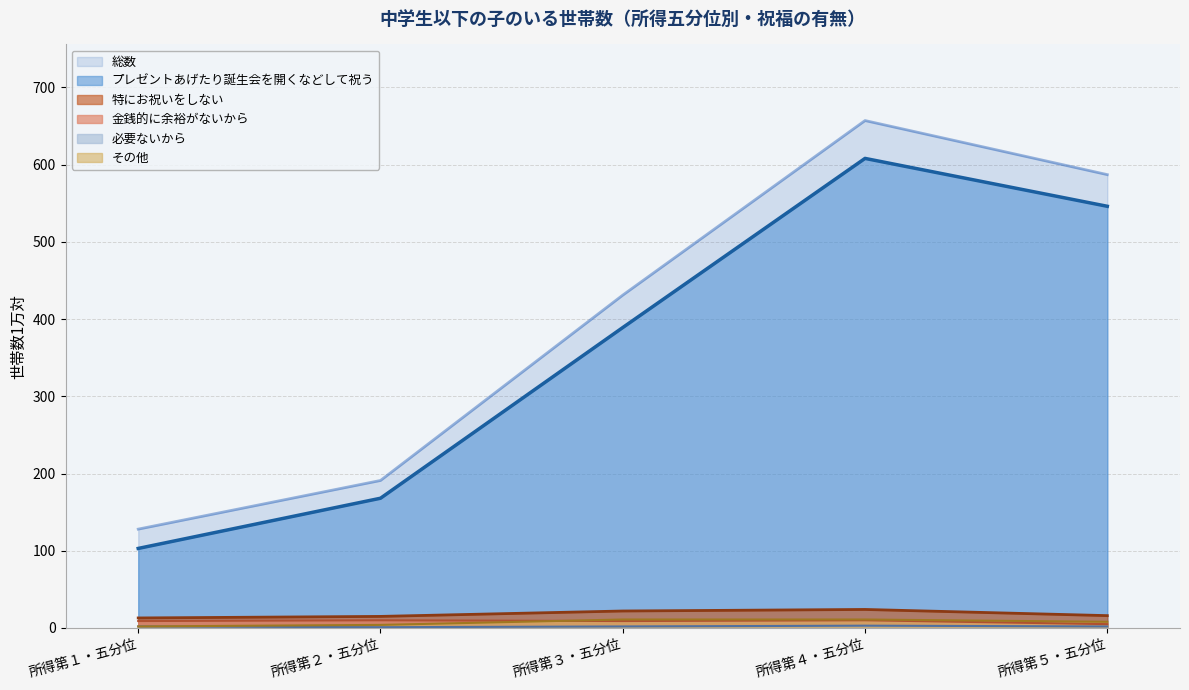

True or false: 特にお祝いをしない and 金銭的に余裕がないから intersect in this chart.

False